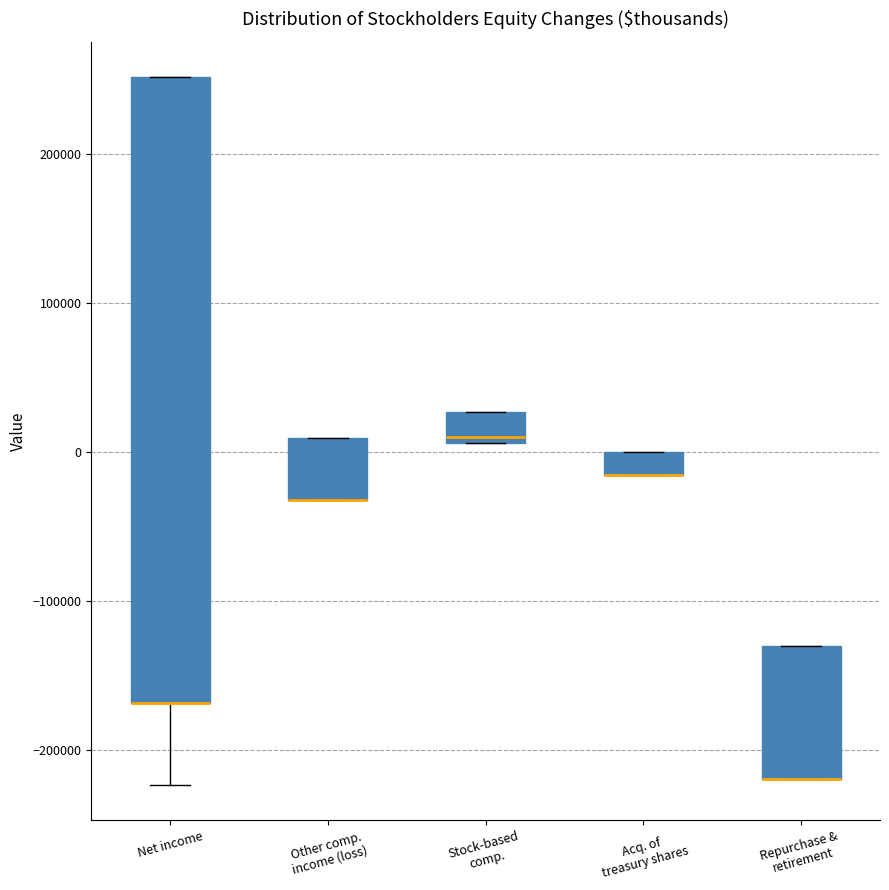

Which box is the tallest, from its lower edge to its upper edge?

Net income